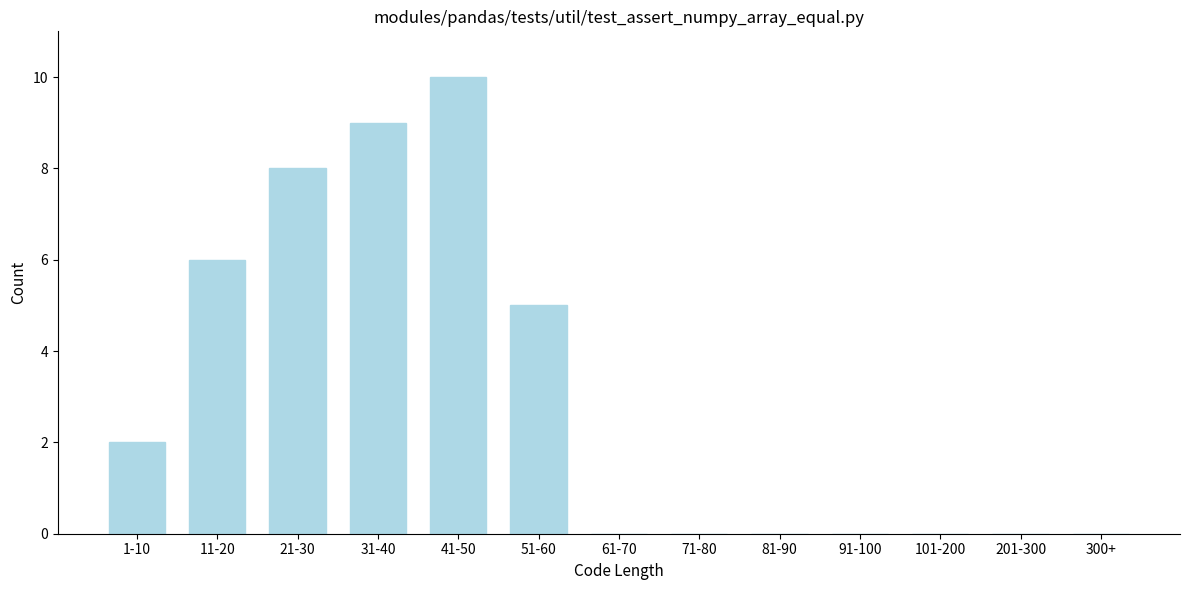

Reading left to right, extract all data points from this chart.

1-10=2	11-20=6	21-30=8	31-40=9	41-50=10	51-60=5	61-70=0	71-80=0	81-90=0	91-100=0	101-200=0	201-300=0	300+=0